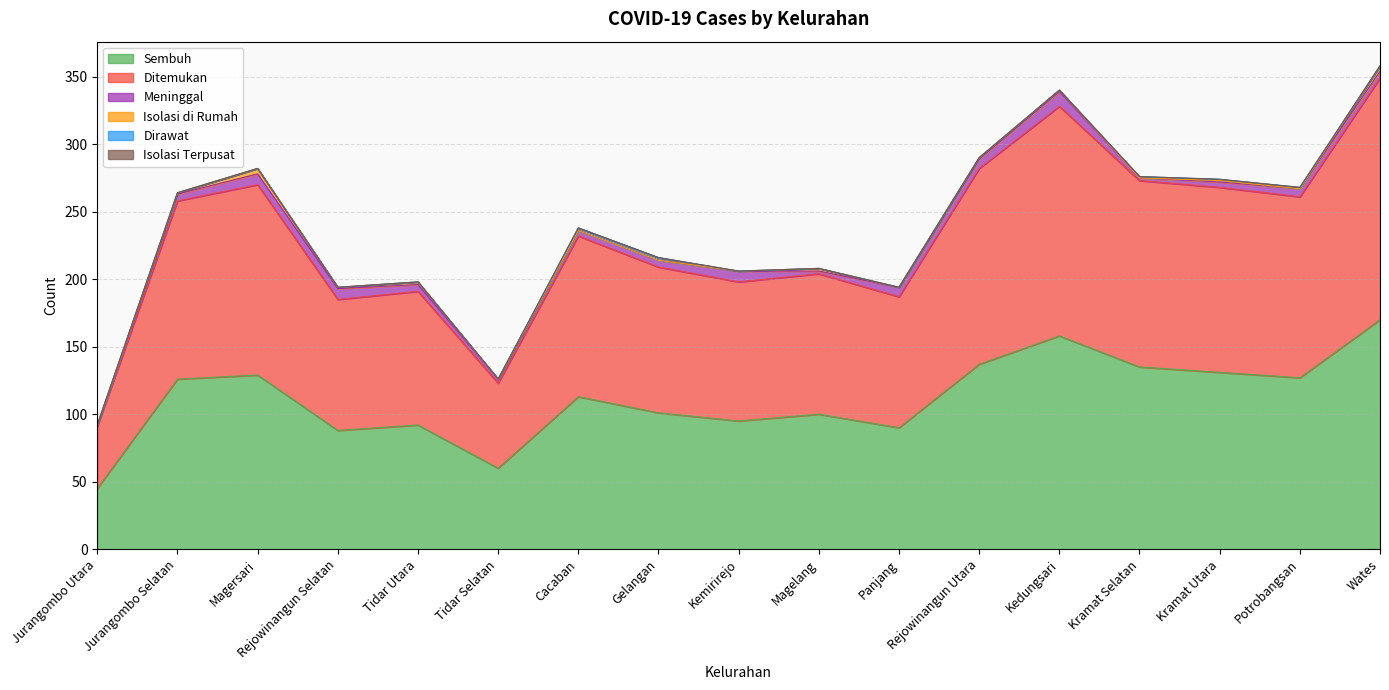

Reading left to right, transcribe all the data shown in this chart.

Sembuh: 45	126	129	88	92	60	113	101	95	100	90	137	158	135	131	127	170
Ditemukan: 46	132	141	97	99	63	119	108	103	104	97	145	170	138	137	134	179
Meninggal: 1	5	8	8	5	3	4	5	8	2	7	7	11	2	4	6	5
Isolasi di Rumah: 0	1	4	1	2	0	0	0	0	2	0	1	1	0	1	0	4
Dirawat: 0	0	0	0	0	0	2	2	0	0	0	0	0	1	1	1	0
Isolasi Terpusat: 0	0	0	0	0	0	0	0	0	0	0	0	0	0	0	0	0